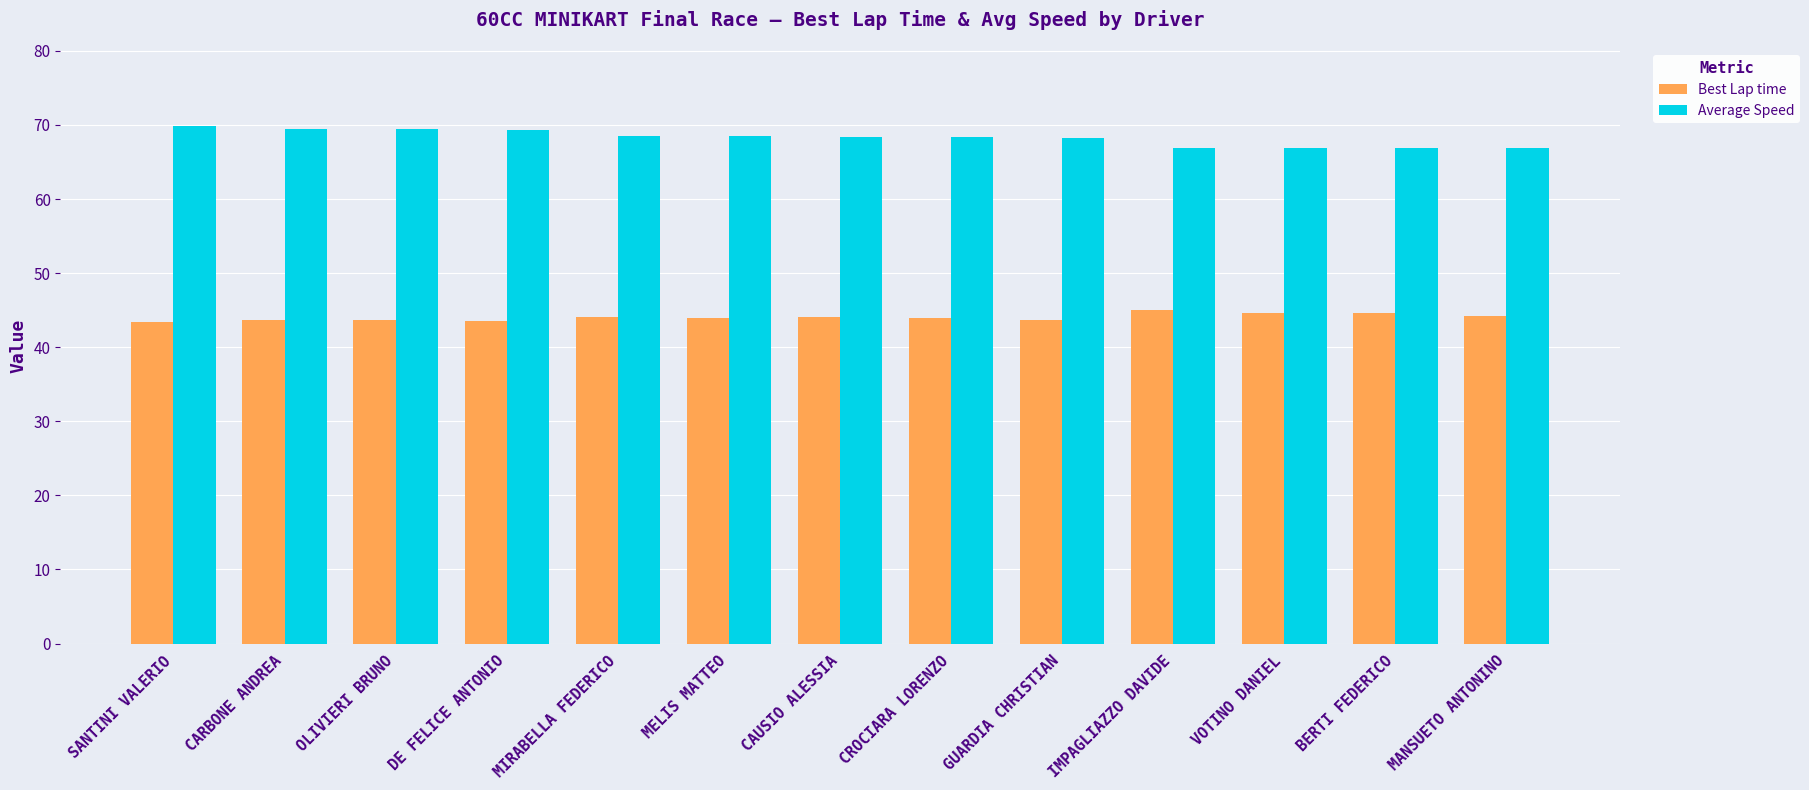

What is the spread (max minus min) of values at CARBONE ANDREA?

25.9